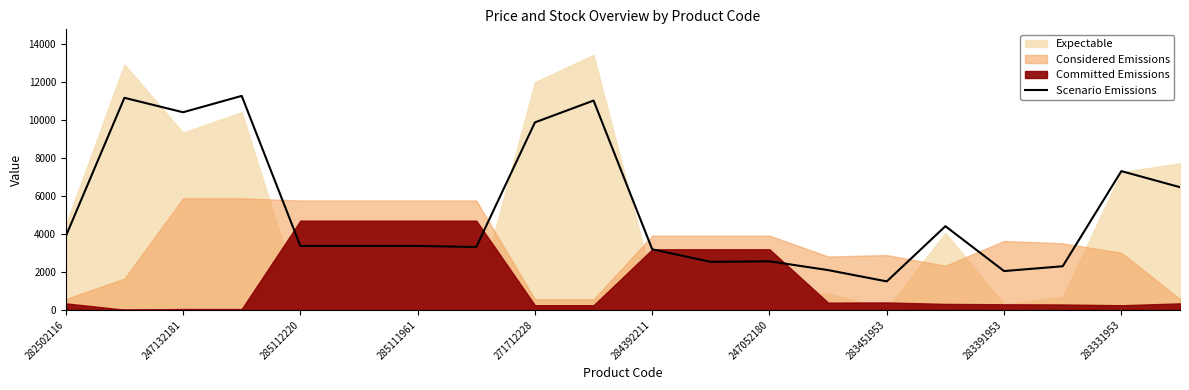

Which category has the lowest value in the Scenario Emissions series?

283451953